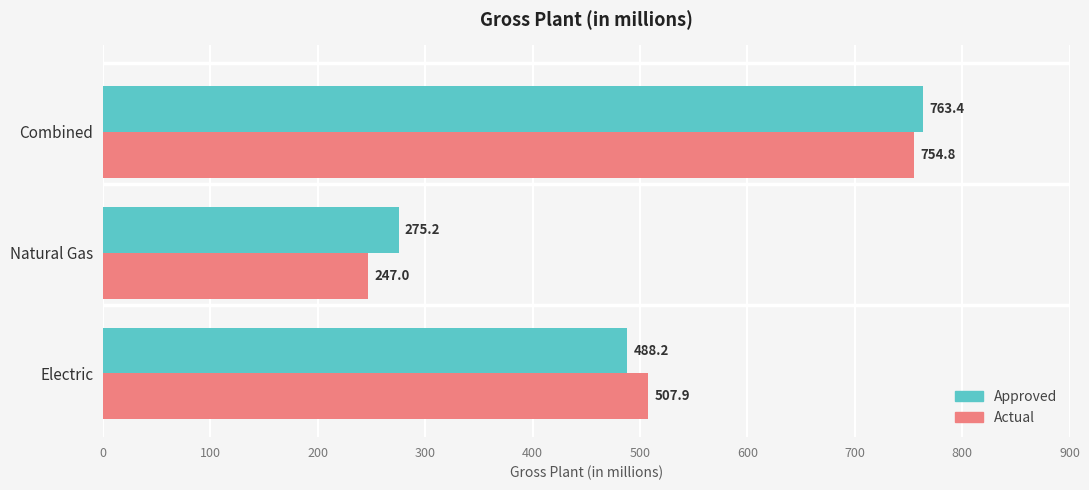

What is the difference between the maximum and minimum values in the Approved series?

488.2